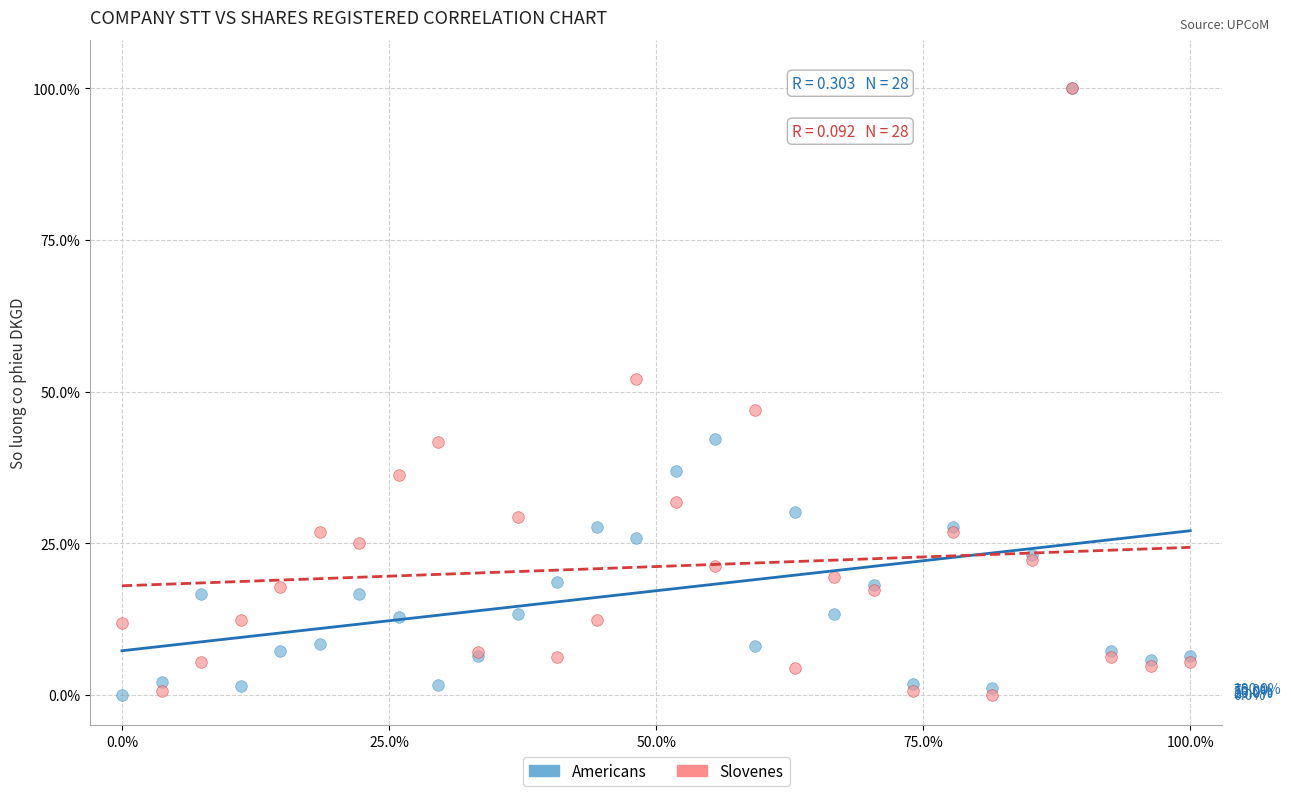

What are all the series names shown in the legend?

Americans, Slovenes